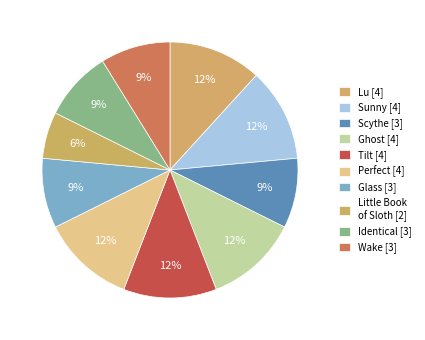

To the nearest percent, what is the combined percentage of Sunny [4] and Wake [3]?

21%